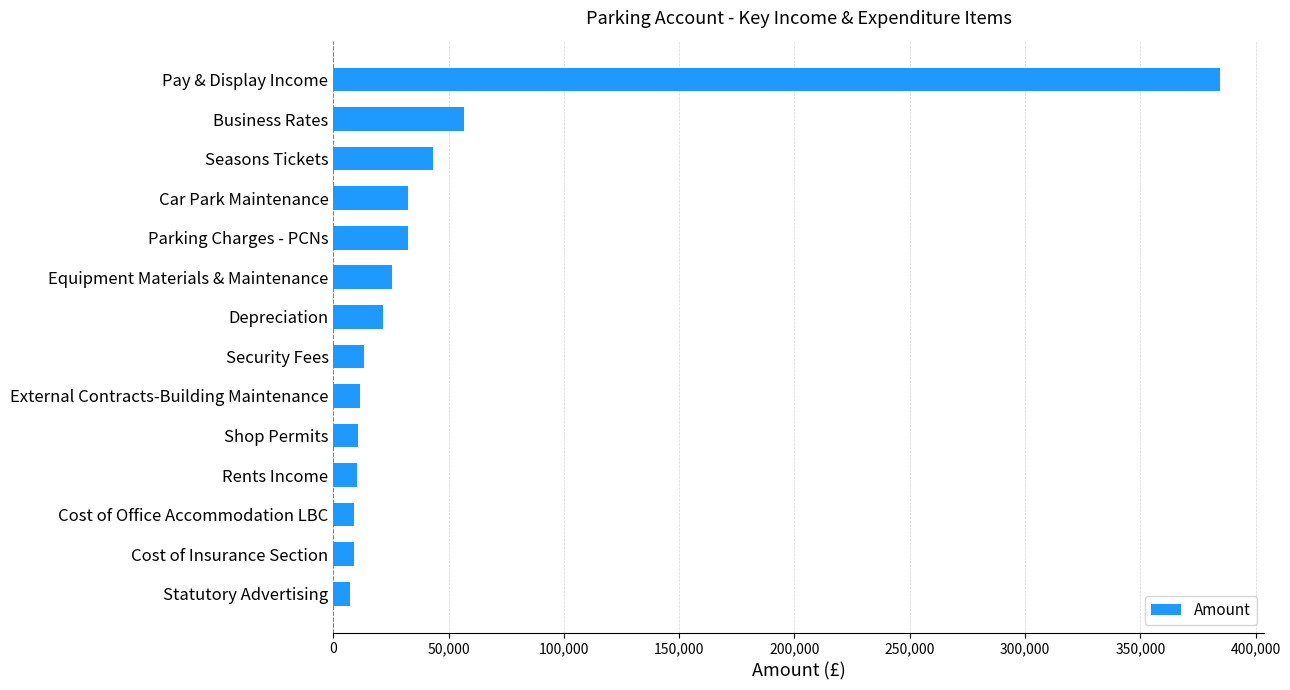

The chart shows a value of 8907.0 at Cost of Insurance Section. True or false?

True